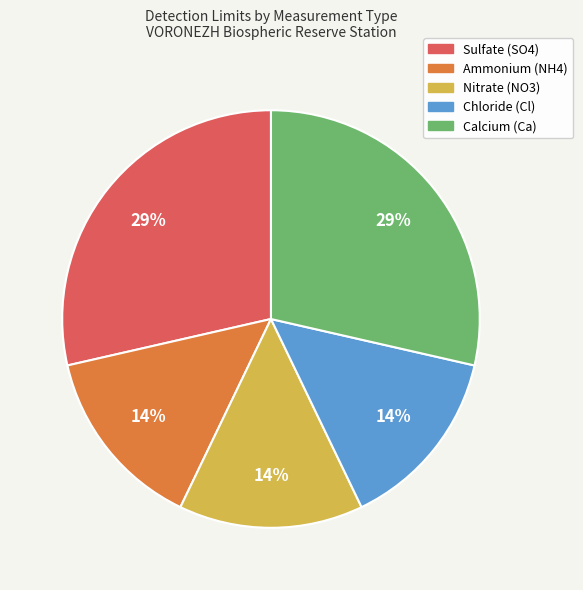

True or false: Ammonium (NH4) accounts for 8% of the total.

False